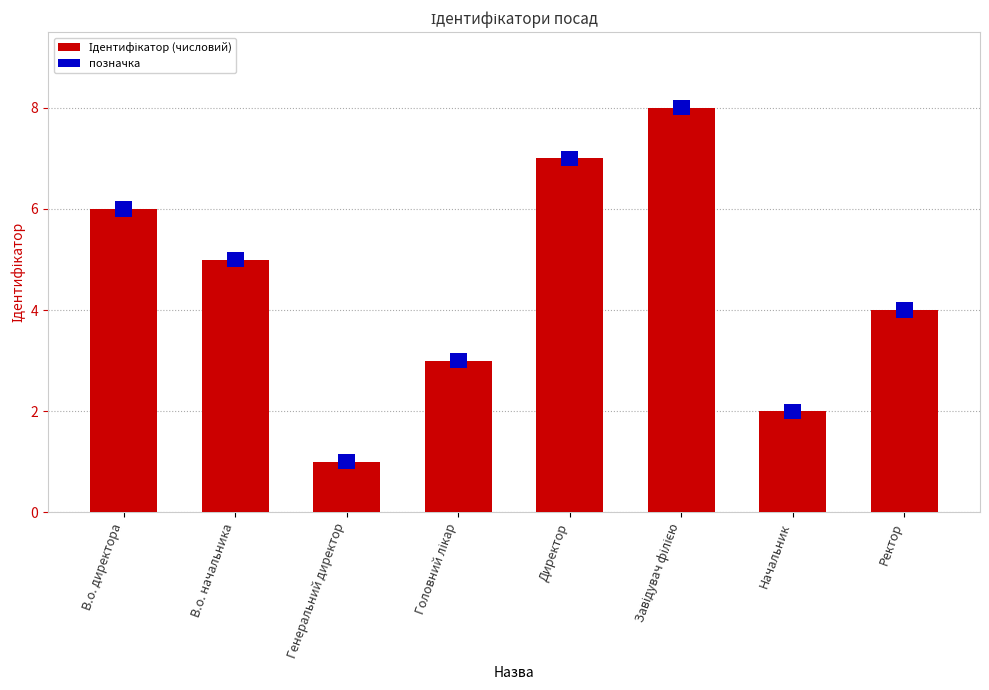

How many categories are shown in the chart?

8